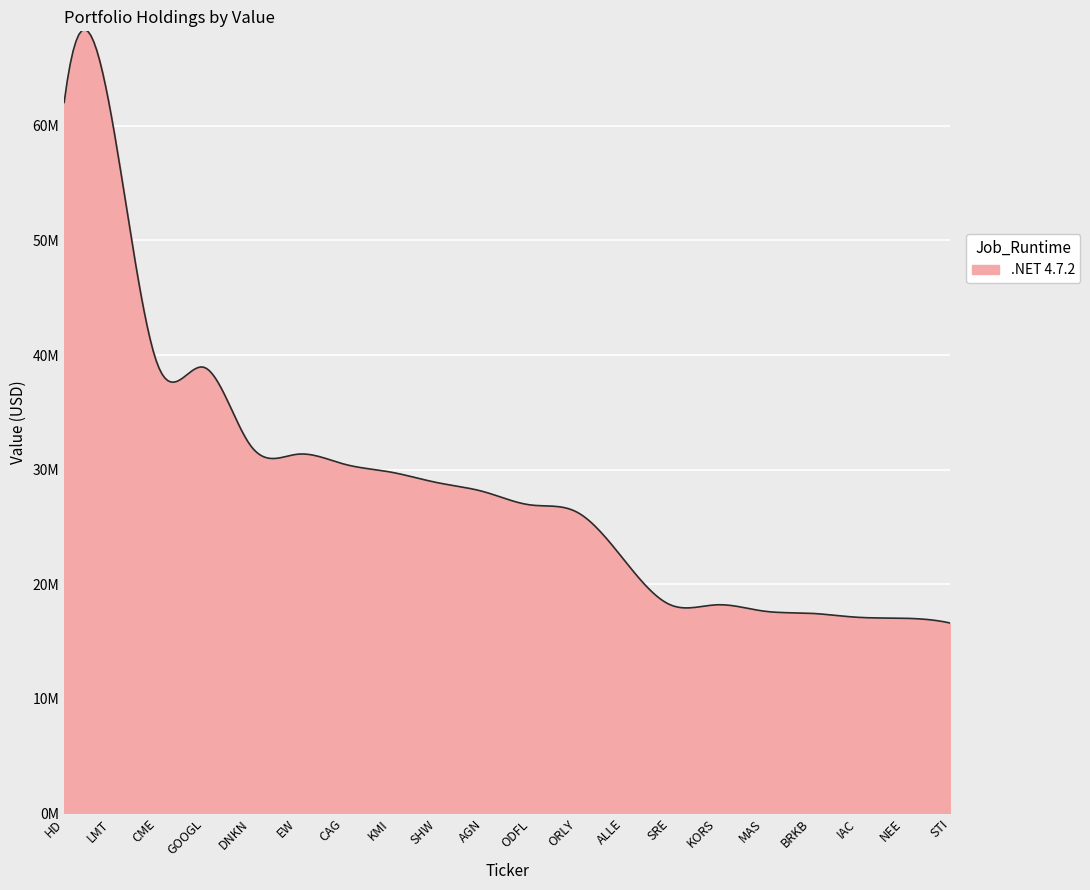

Is this an area chart (filled region under the line)?

Yes